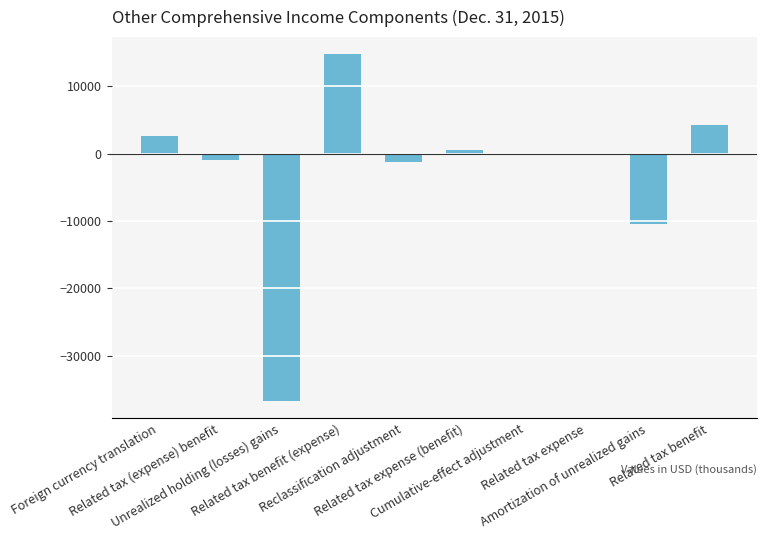

What is the maximum value shown in the chart?

14730